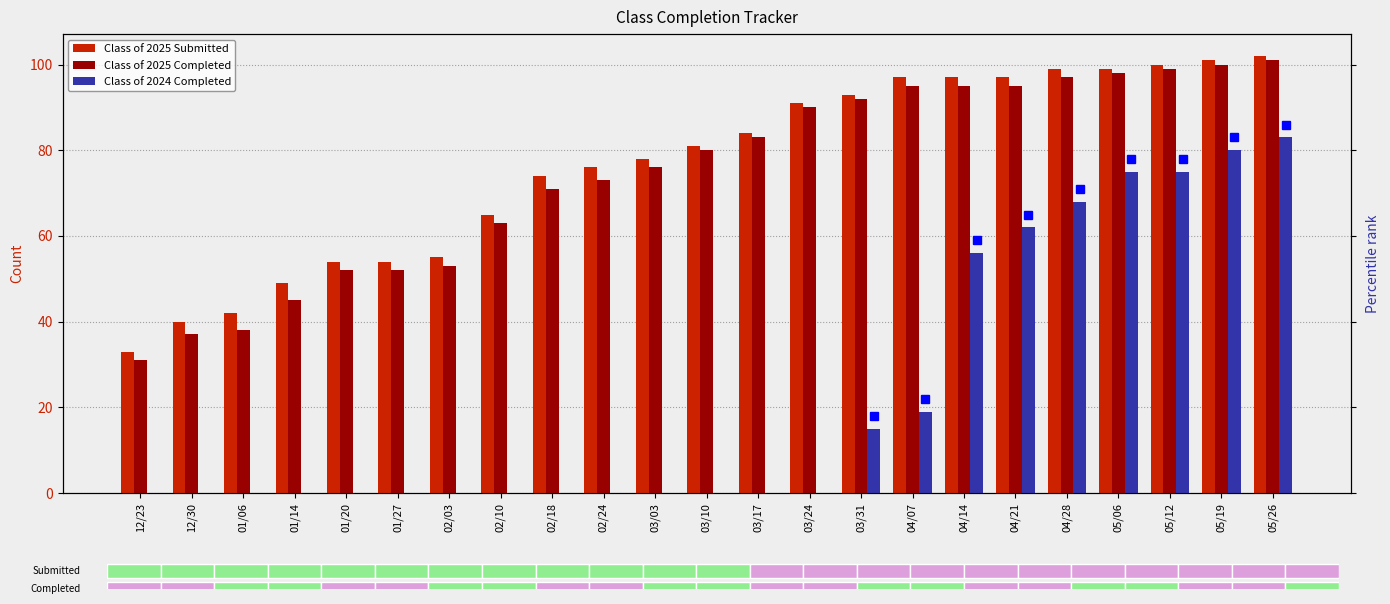

Which category has the highest value in the Class of 2025 Completed series?

05/26